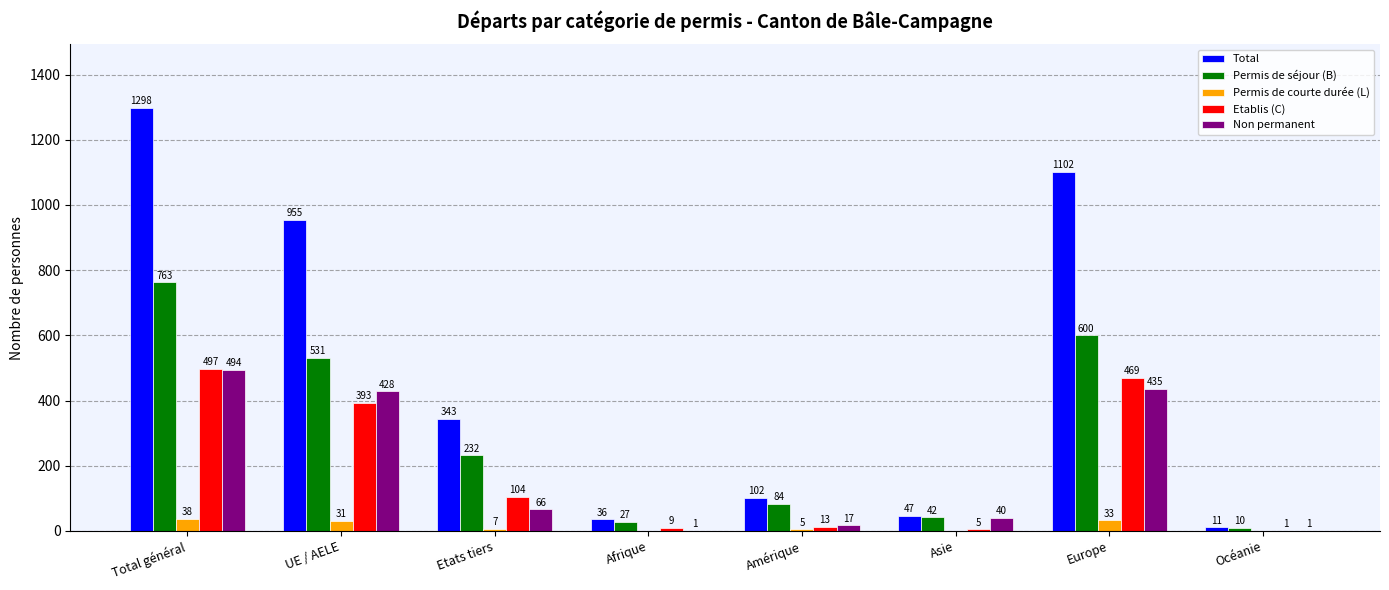

Where does the Permis de courte durée (L) series first go above 7?

Total général